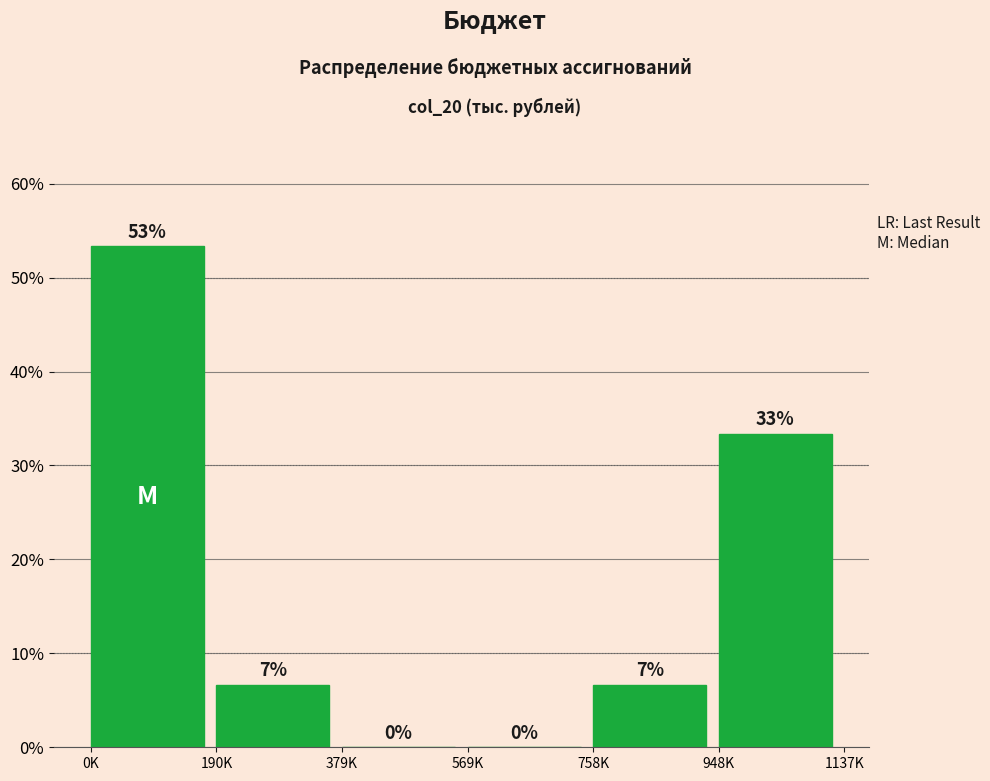

Are the bars horizontal?

No